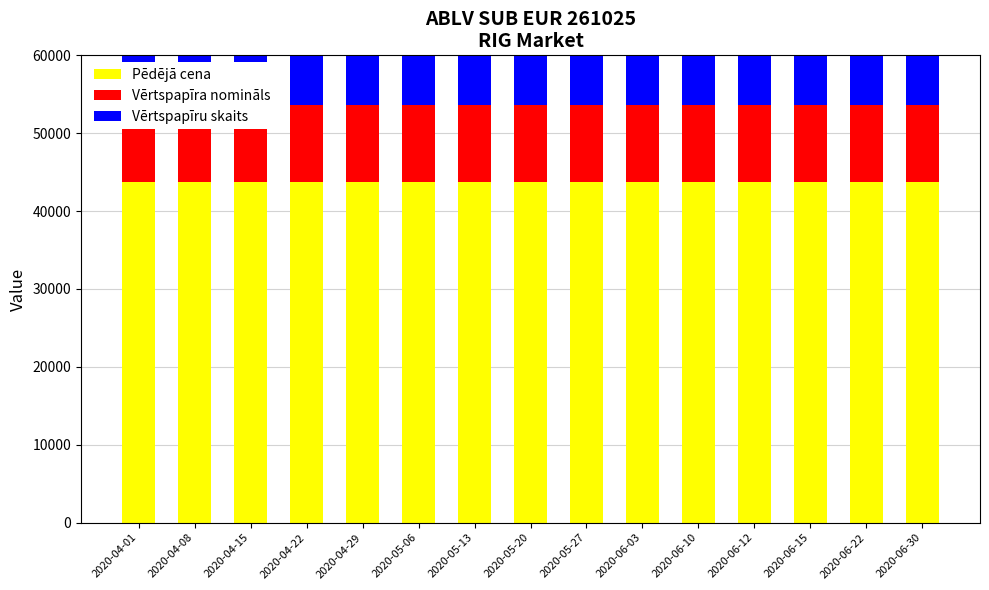

What position from the right is 2020-04-01?

15